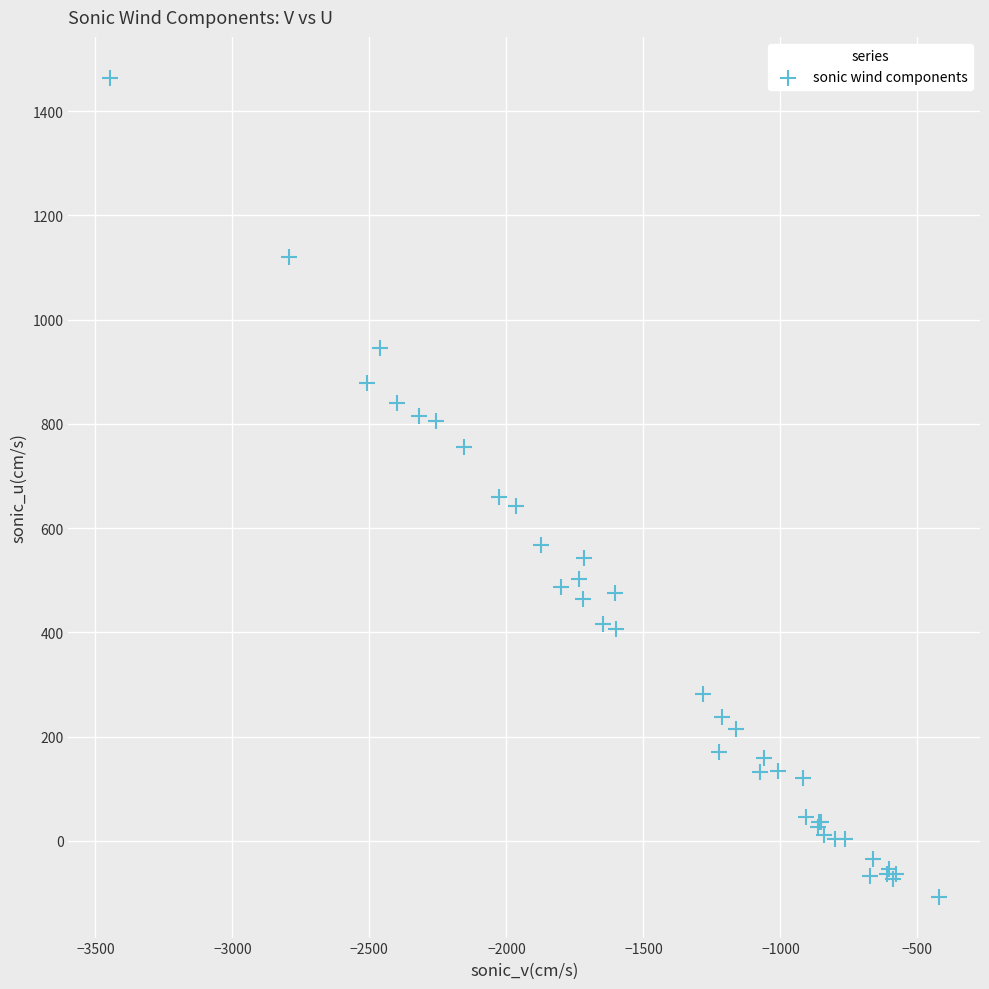

What Y value in the scatter plot is closest to 678?

660